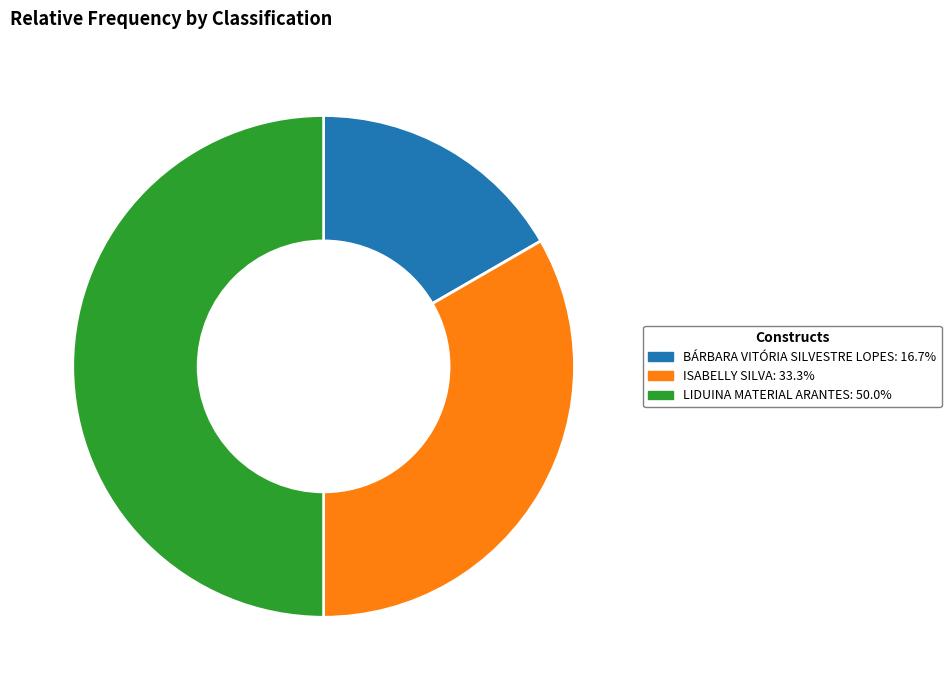

Between ISABELLY SILVA and BÁRBARA VITÓRIA SILVESTRE LOPES, which is larger?

ISABELLY SILVA